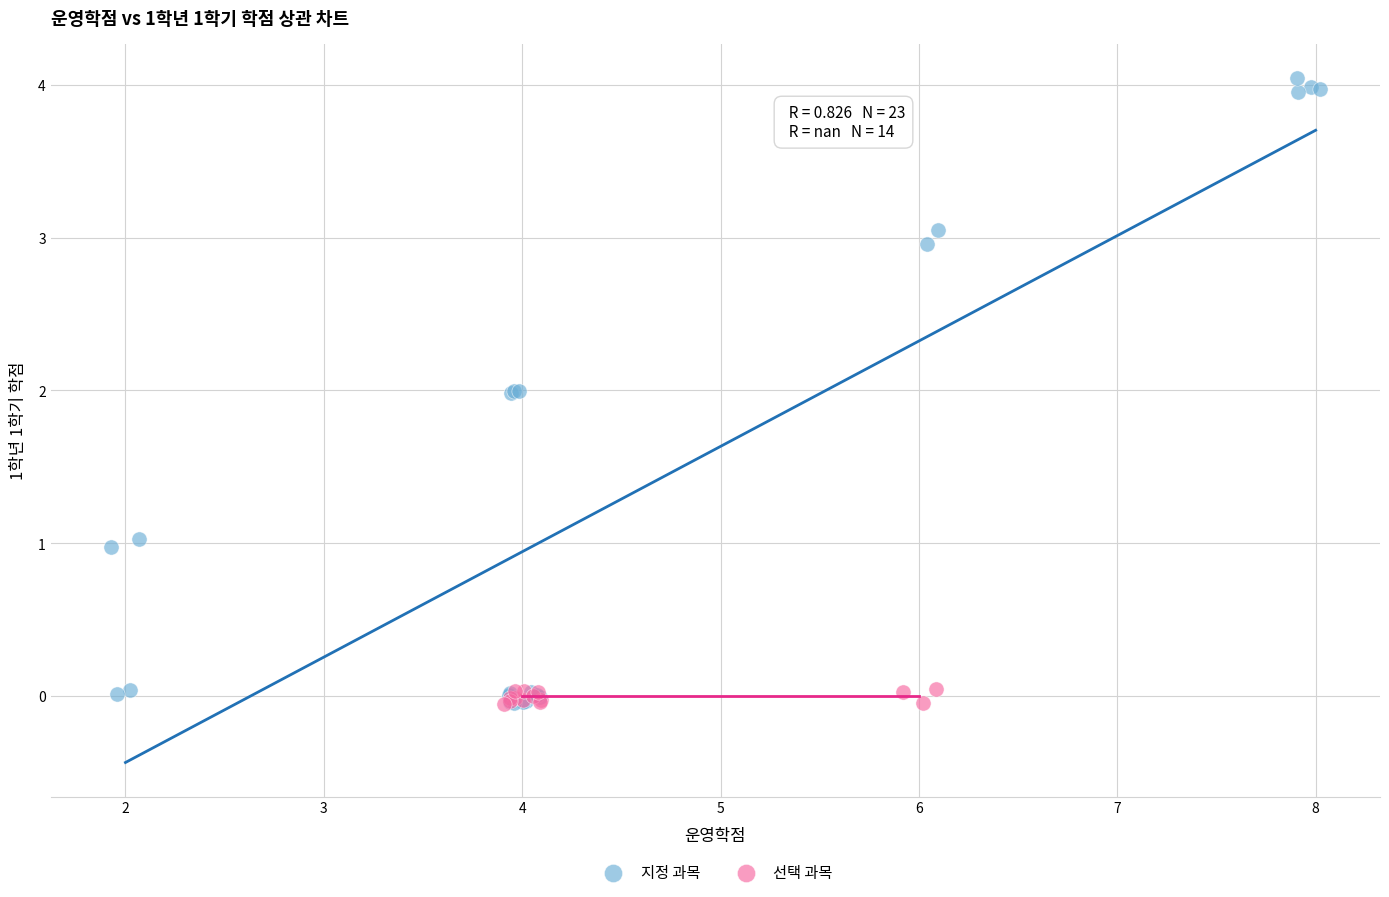

Which series has the widest spread of Y values?

지정 과목